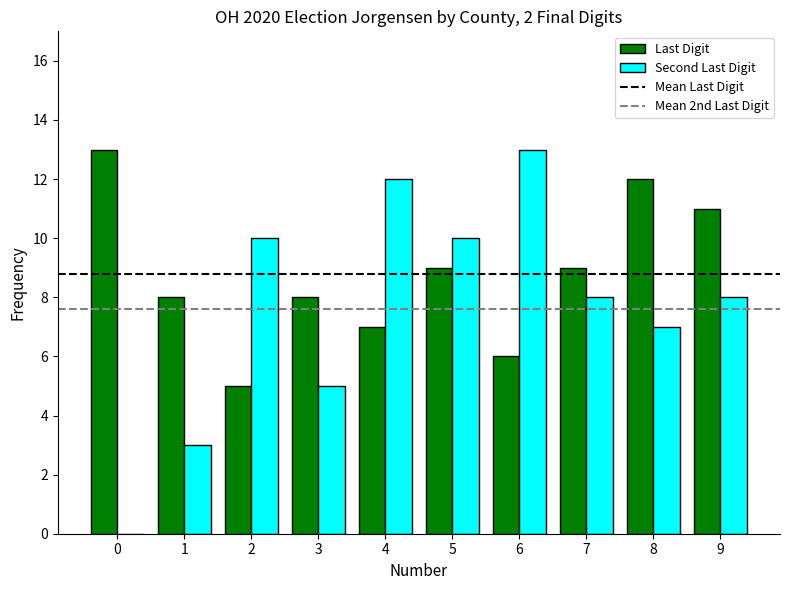

True or false: Last Digit has a value of 9 at 5.

True